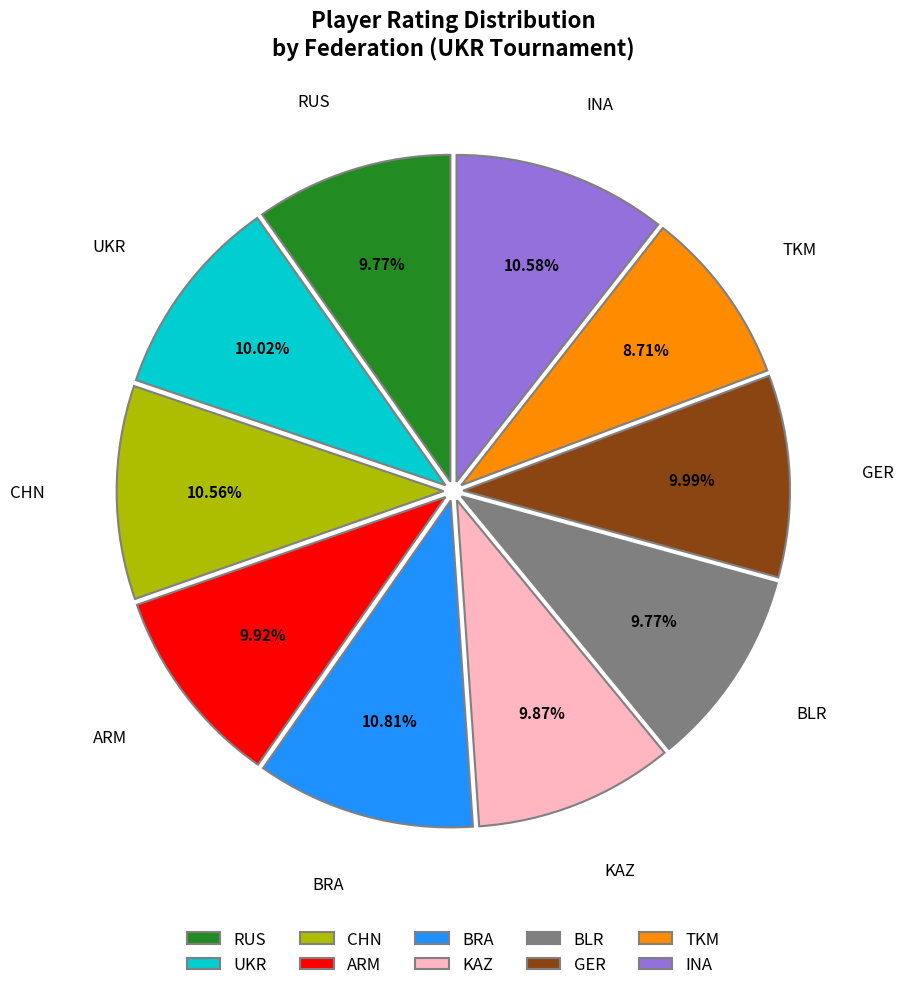

Which slice is the smallest?

TKM